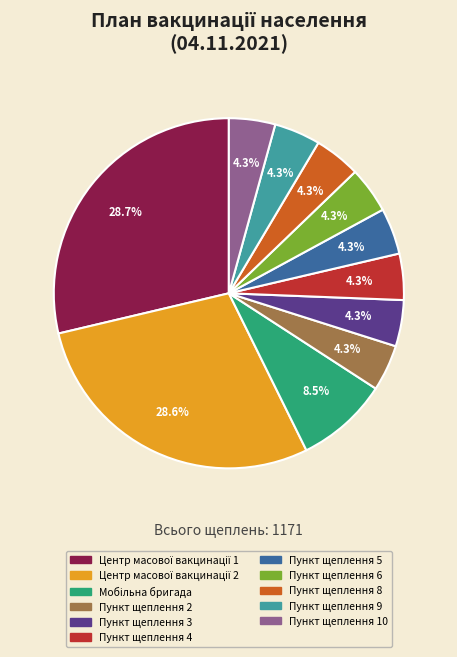

Does any single category account for the majority?

No